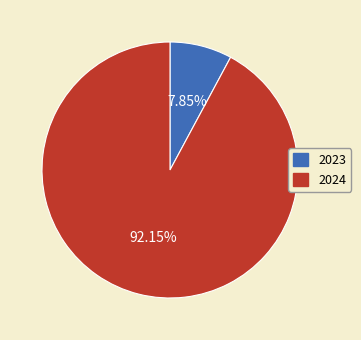

Rank the categories by value from highest to lowest.

2024, 2023